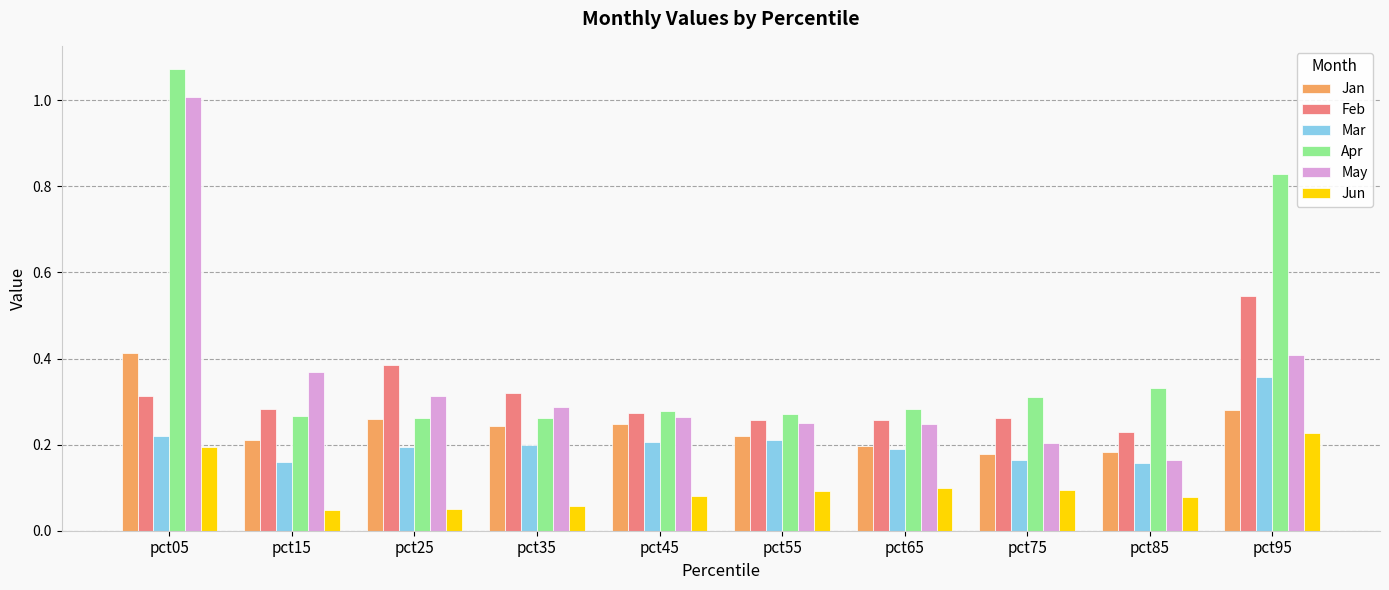

What is the total value across all series at pct15?

1.3